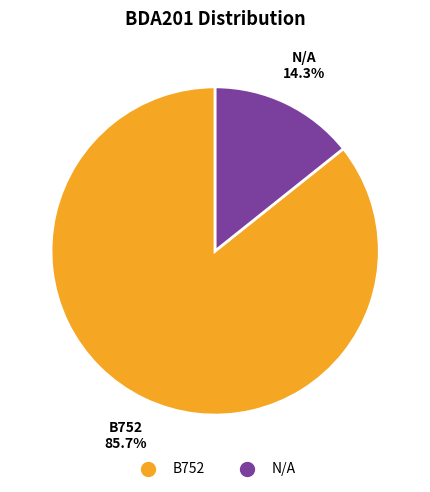

Between B752 and N/A, which is larger?

B752